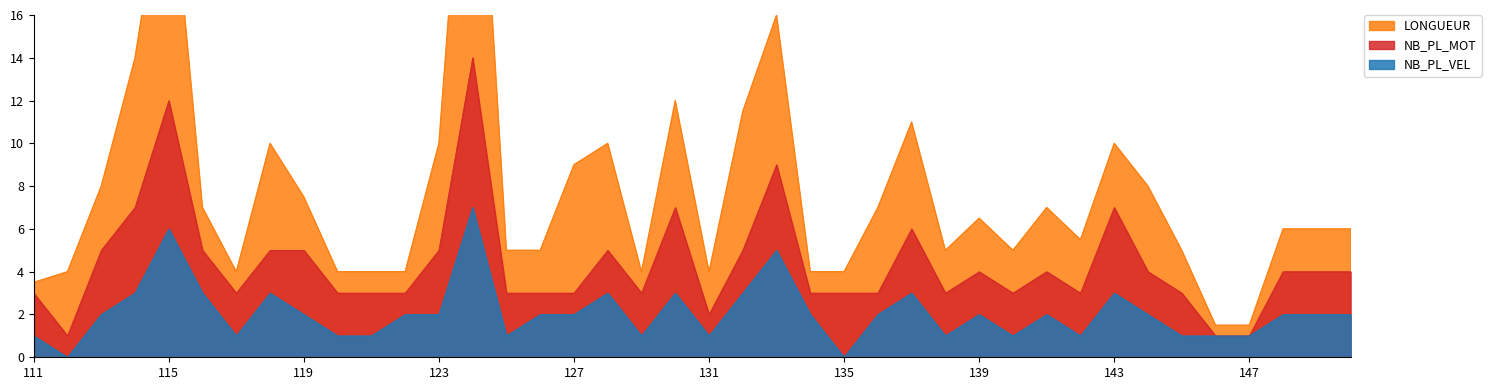

Rank the series at 146 from highest to lowest value.

LONGUEUR, NB_PL_VEL, NB_PL_MOT